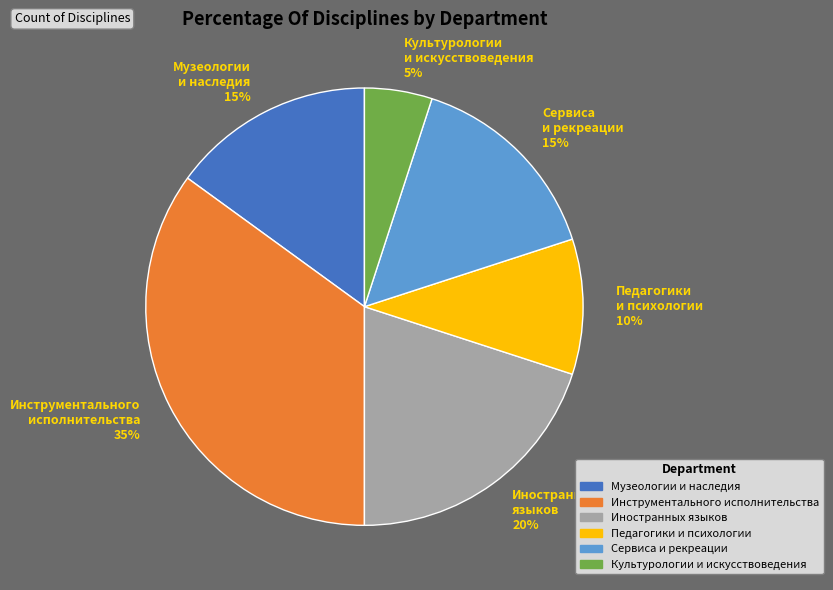

What percentage is the Инструментального исполнительства slice, to the nearest percent?

35%